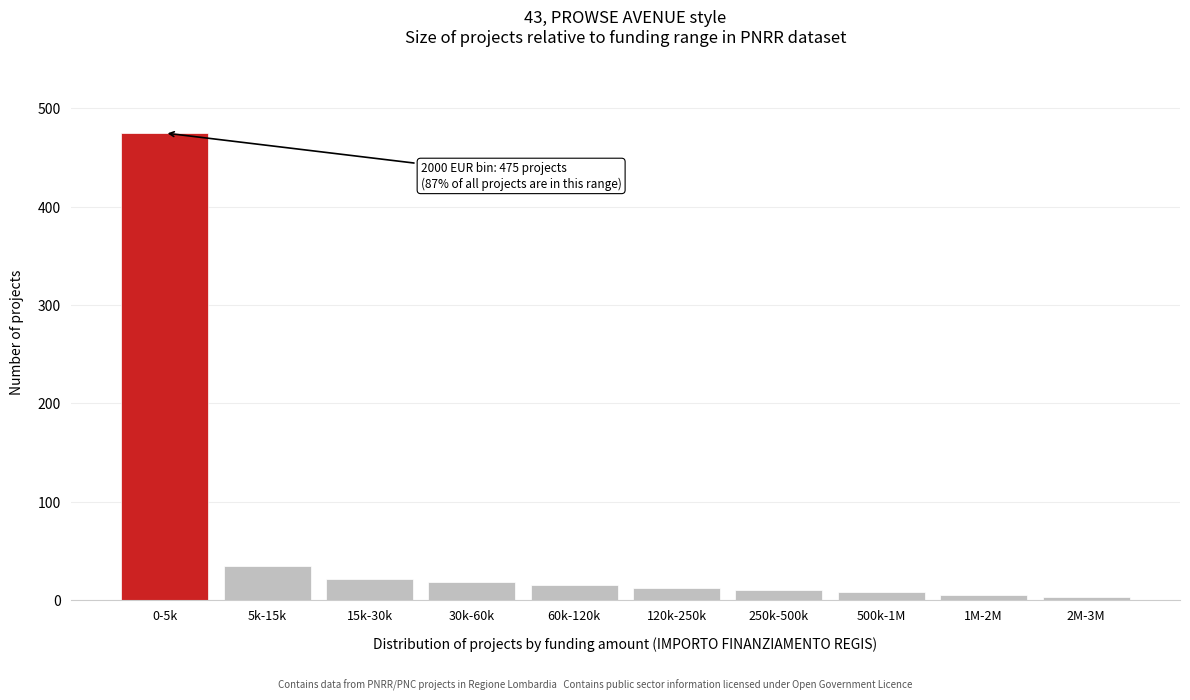

At which label is the value closest to 239?

5k-15k